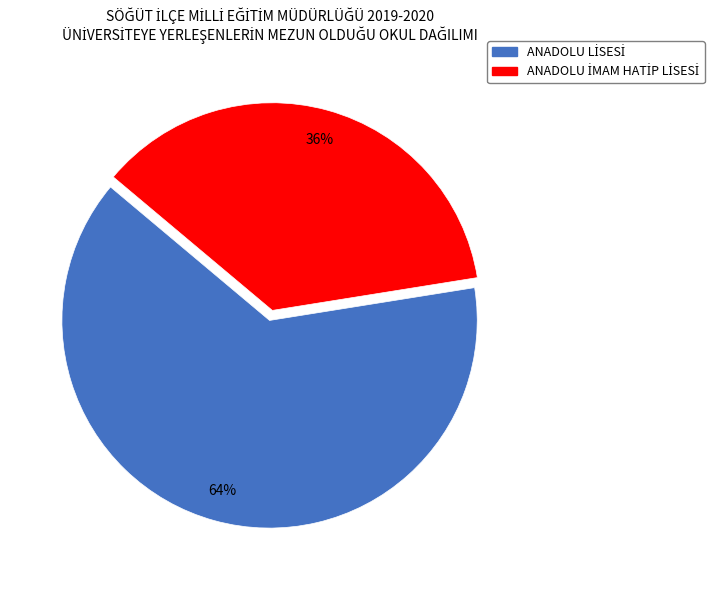

To the nearest percent, what is the average slice percentage?

50%